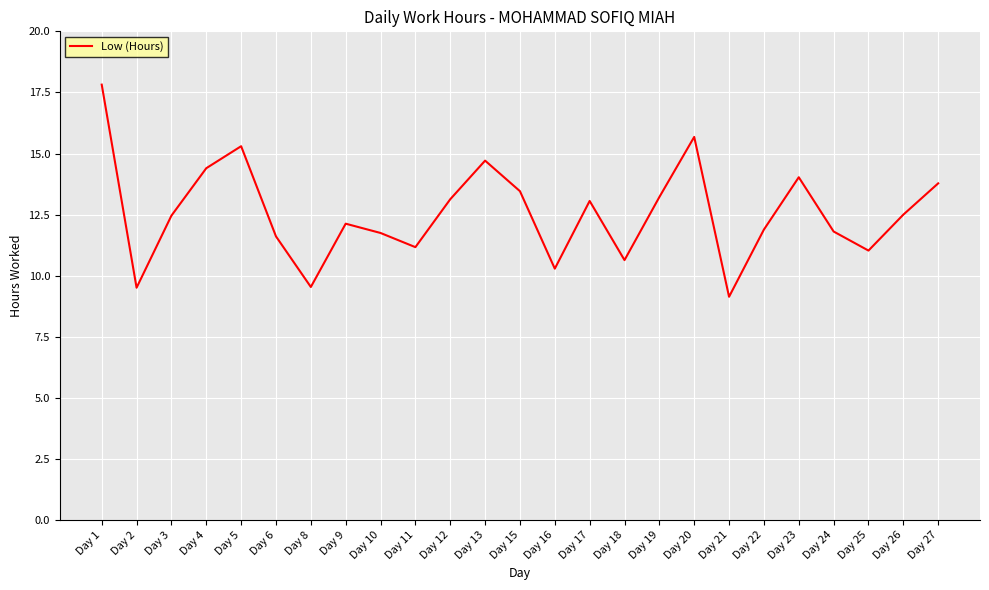

What is the minimum value shown in the chart?

9.1